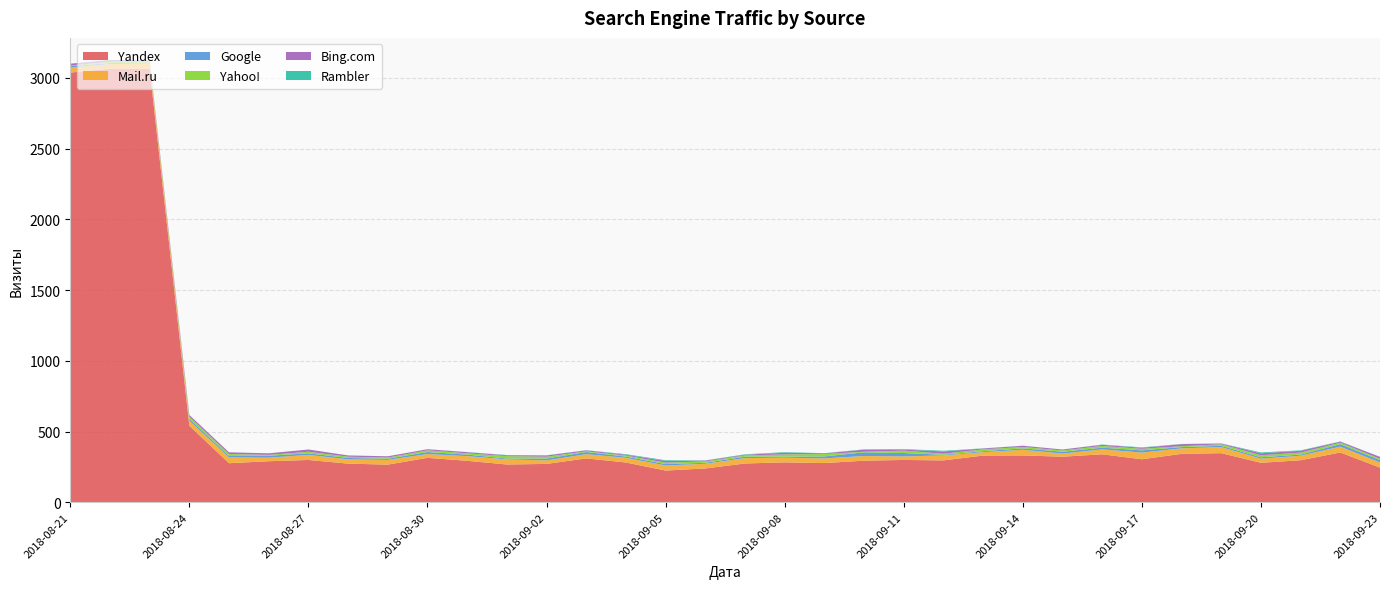

Reading right to left, list all the values displayed in this chart.

Yandex: 245	352	297	279	347	342	304	339	322	331	330	296	299	294	277	282	274	239	224	281	310	271	267	293	314	266	273	299	290	276	541	3064	3065	3037
Mail.ru: 36	41	32	29	43	39	47	35	22	40	24	35	25	33	33	33	38	33	36	33	30	25	36	33	27	33	30	36	25	41	35	37	32	35
Google: 17	18	8	10	9	9	16	12	13	10	7	5	24	26	14	7	10	7	10	9	15	13	6	11	14	9	10	11	14	10	14	6	8	10
Yahoo!: 9	10	14	14	11	6	11	12	9	10	13	7	17	4	17	16	9	10	10	7	5	13	17	9	12	8	9	11	6	14	14	10	9	5
Bing.com: 14	7	13	14	5	15	7	8	7	8	6	16	7	15	5	12	5	6	12	6	7	9	6	8	8	9	9	16	11	12	13	7	12	13
Rambler: 0	2	3	6	1	1	3	2	0	1	1	5	4	2	1	4	3	1	5	4	1	1	2	1	0	0	0	0	0	0	0	0	0	0